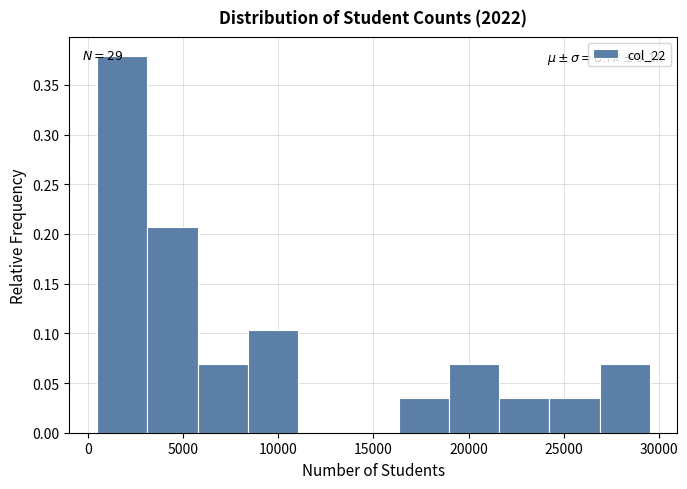

Over which range of the x-axis is the bar tallest?

500 to 3000